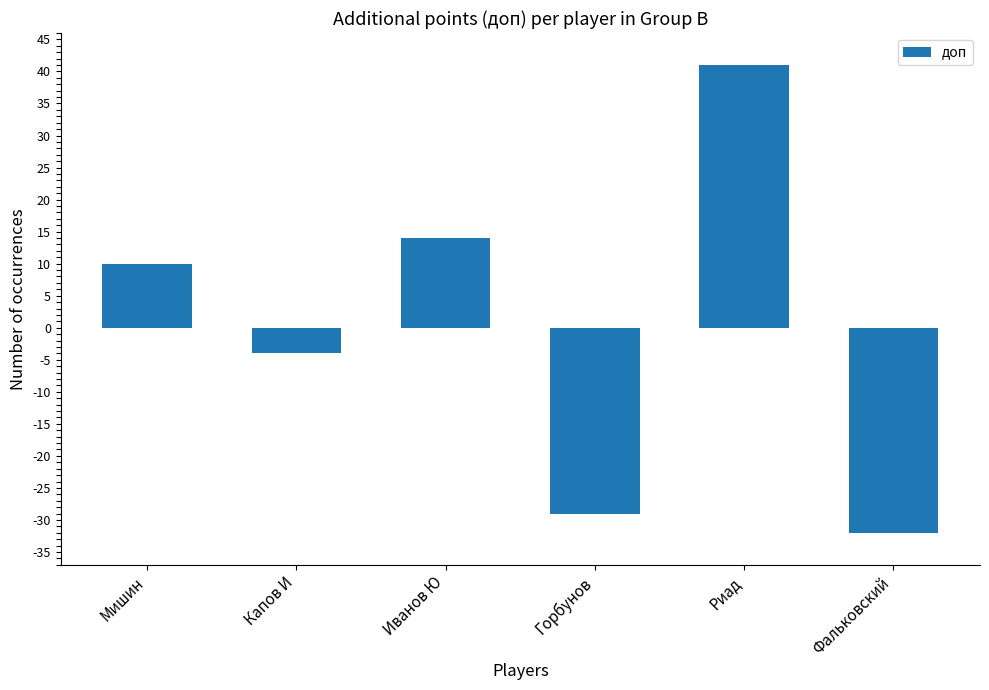

Reading right to left, transcribe all the data shown in this chart.

-32	41	-29	14	-4	10